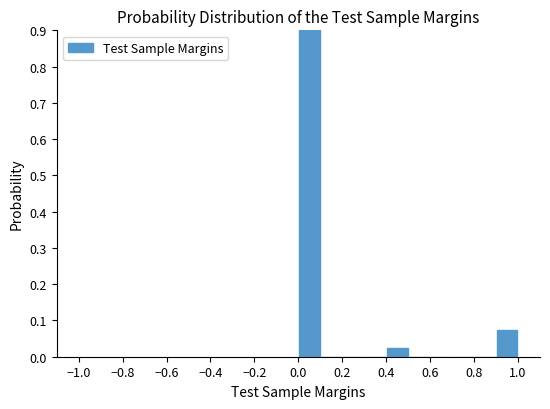

Reading left to right, list every bar in this chart as the range it spans on the x-axis followed by its height. The values are not printed on the chart, so give them approximately, as read against the axis.

0.0 to 0.1: 0.90
0.1 to 0.2: 0
0.2 to 0.3: 0
0.3 to 0.4: 0
0.4 to 0.5: 0.02
0.5 to 0.6: 0
0.6 to 0.7: 0
0.7 to 0.8: 0
0.8 to 0.9: 0
0.9 to 1.0: 0.07